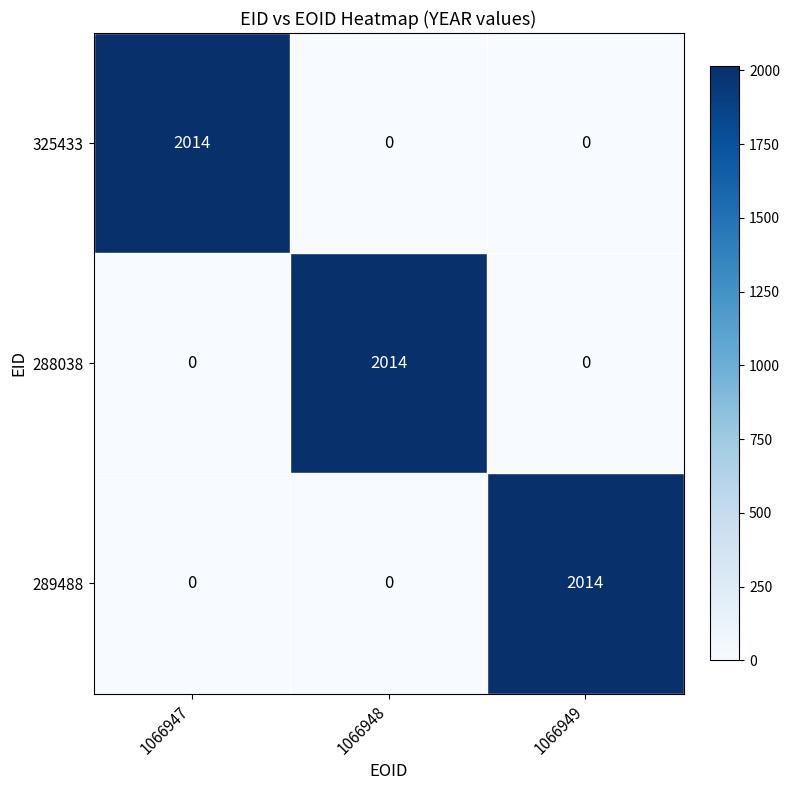

What is the total value across all series at 1066948?

2014